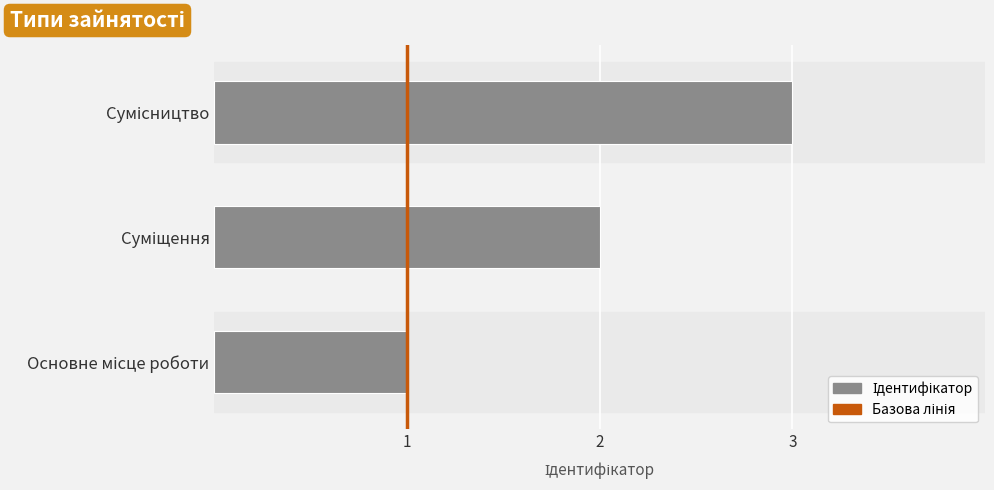

What is the maximum value shown in the chart?

3